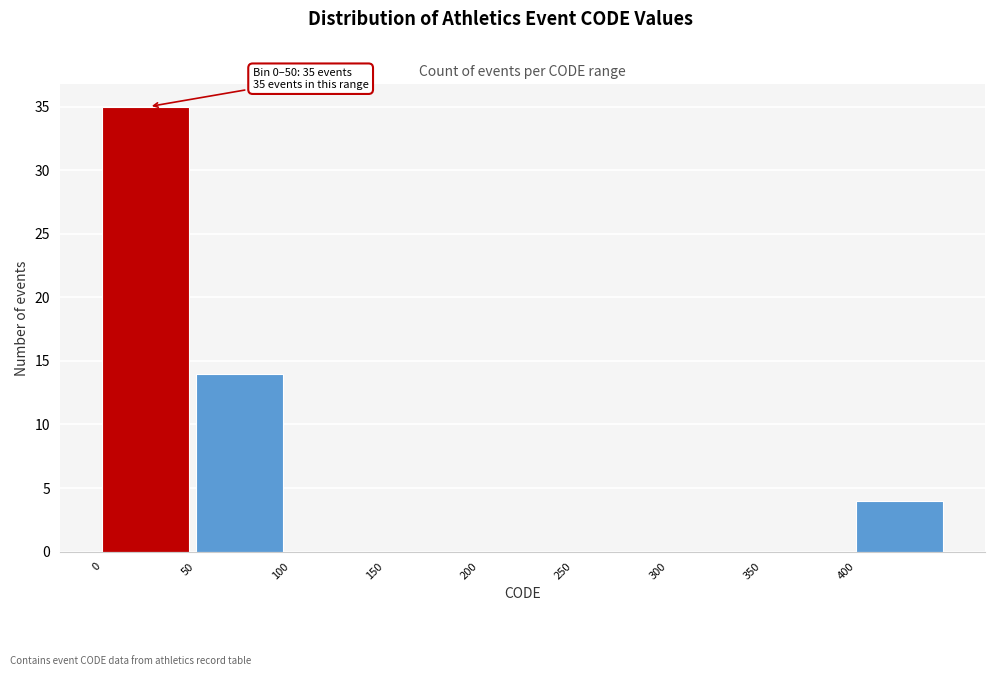

Over which range of the x-axis is the bar tallest?

0 to 50